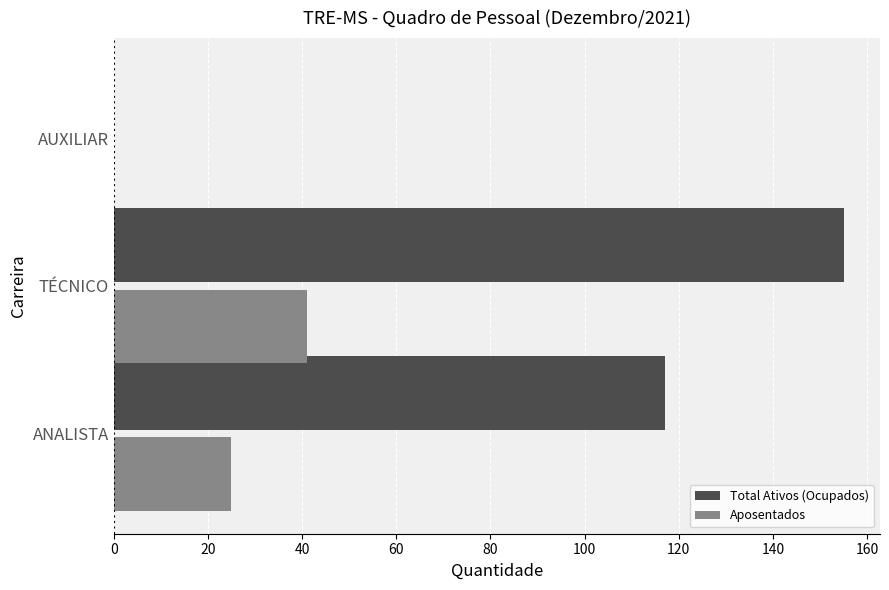

Is the value of Aposentados at AUXILIAR greater than the value of Total Ativos (Ocupados) at ANALISTA?

No